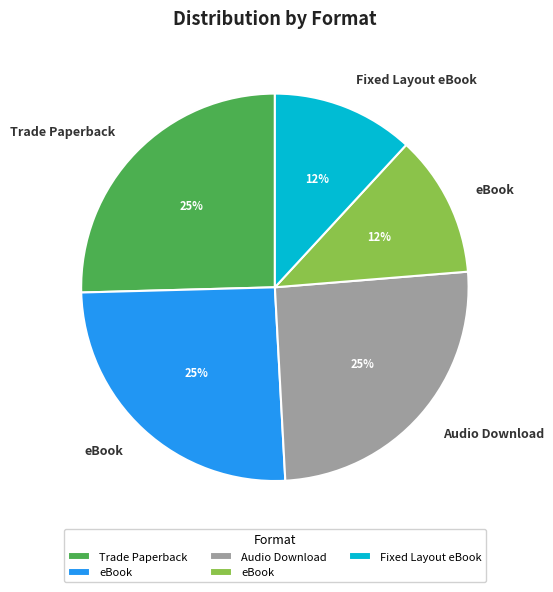

Is there any slice that represents more than half of the pie?

No